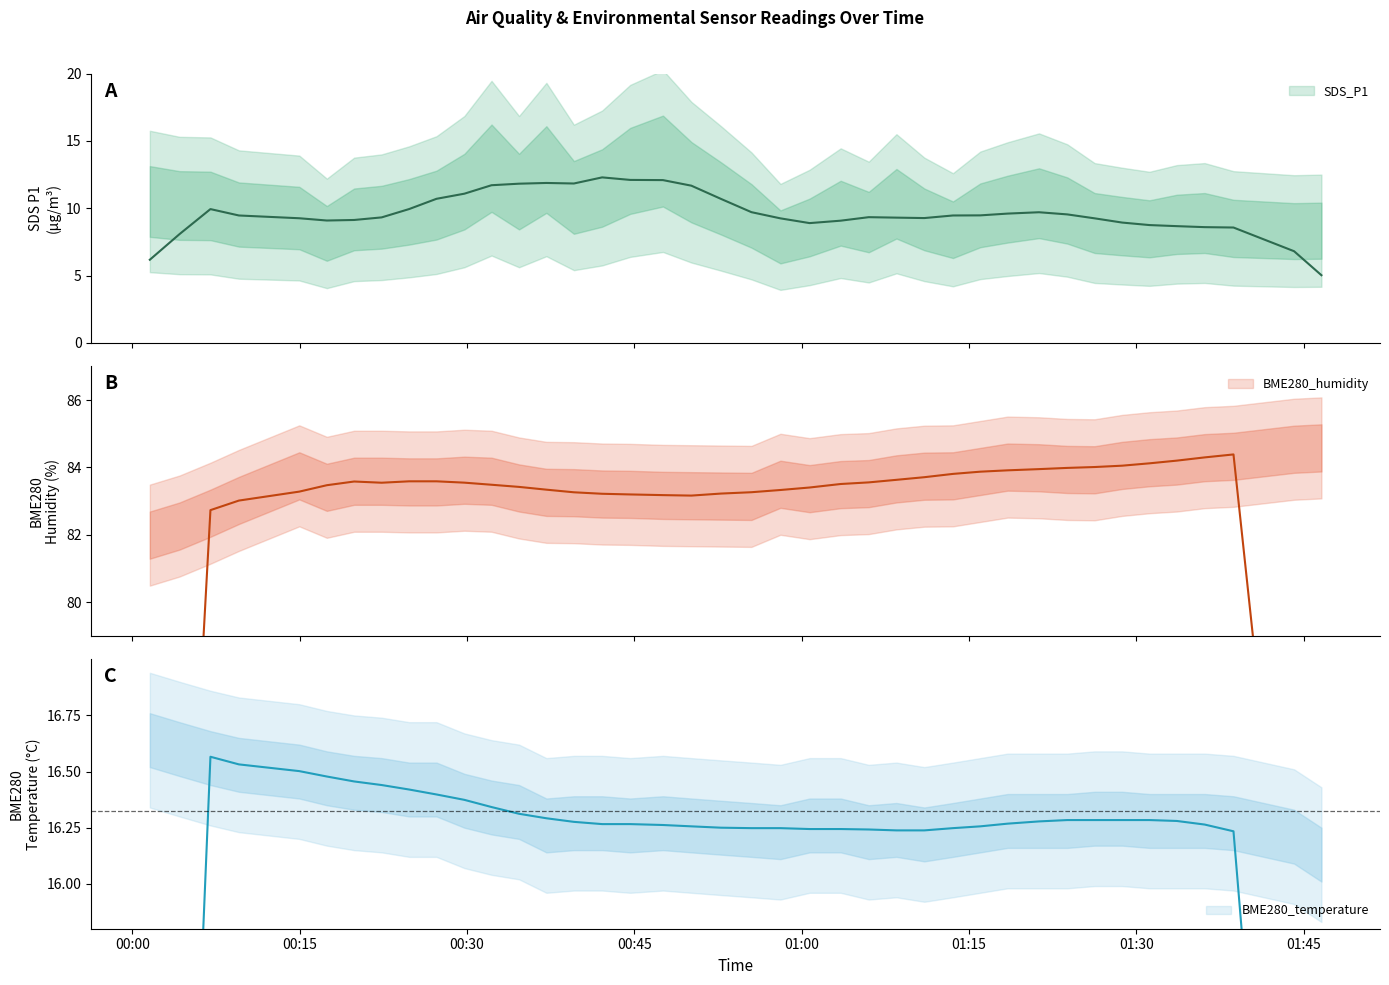

What is the total value across all series at 14?

110.3